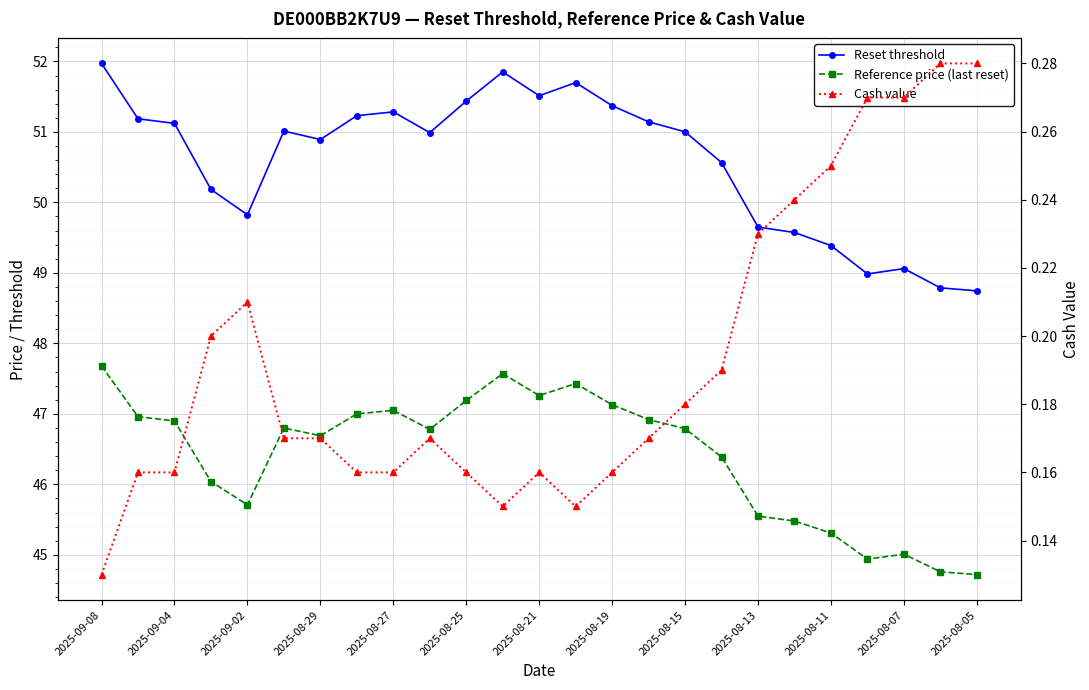

Rank the series at 2025-08-11 from highest to lowest value.

Reset threshold, Reference price (last reset), Cash value